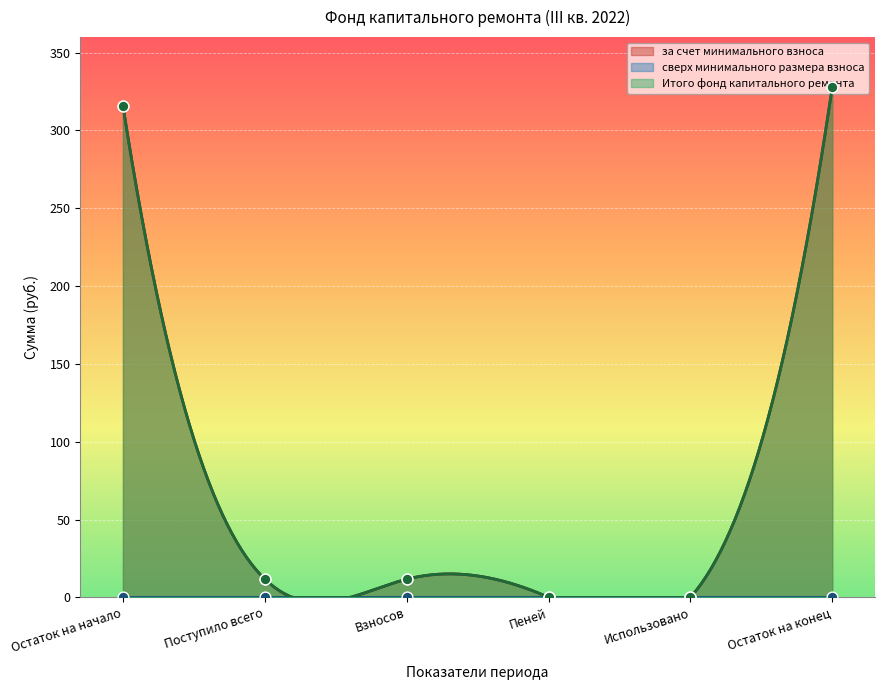

At how many categories does at least one series exceed 230?

2